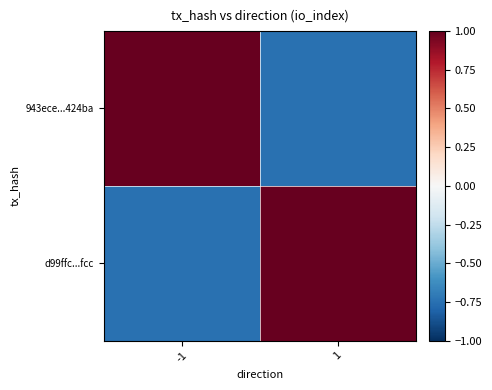

How many distinct data groups are displayed?

2